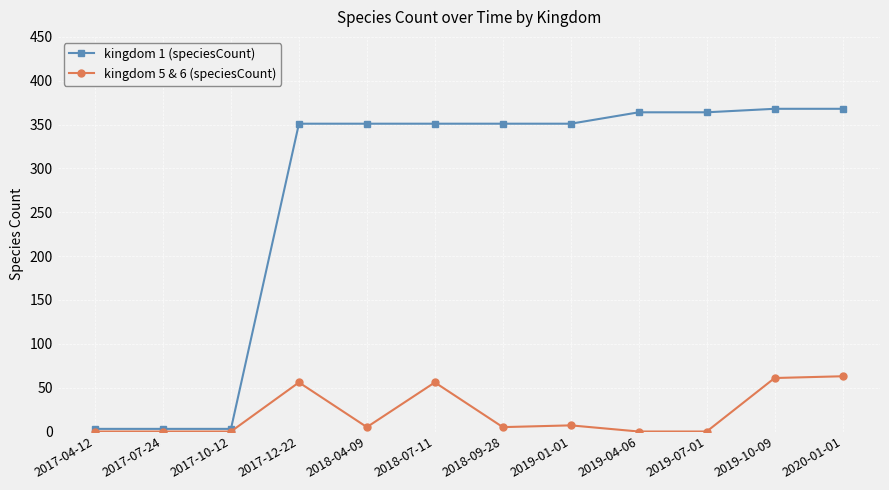

Which series has the widest spread of values?

kingdom 1 (speciesCount)